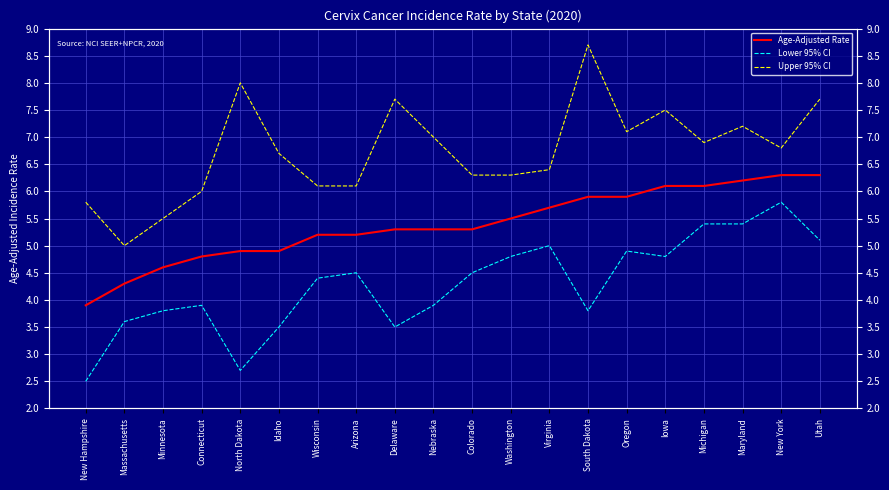

What is the average value of the Age-Adjusted Rate series?

5.4